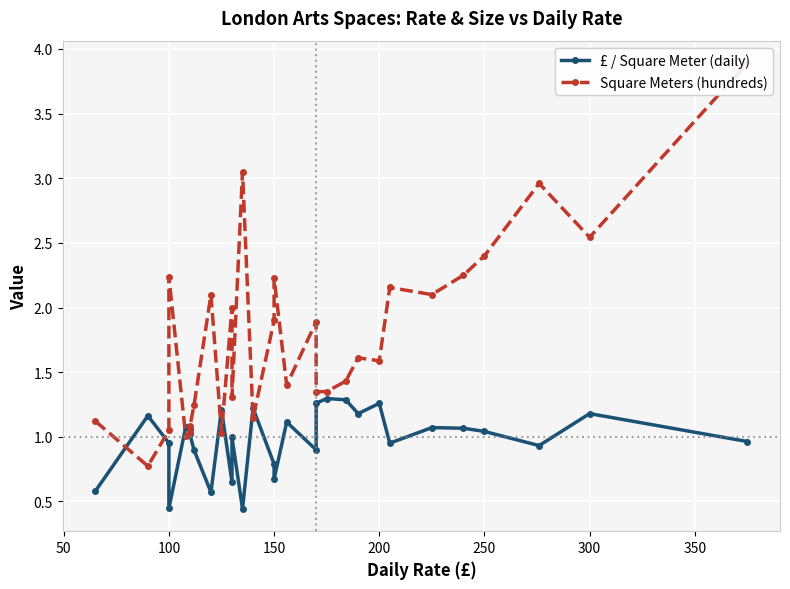

How many times do £ / Square Meter (daily) and Square Meters (hundreds) cross each other?

8